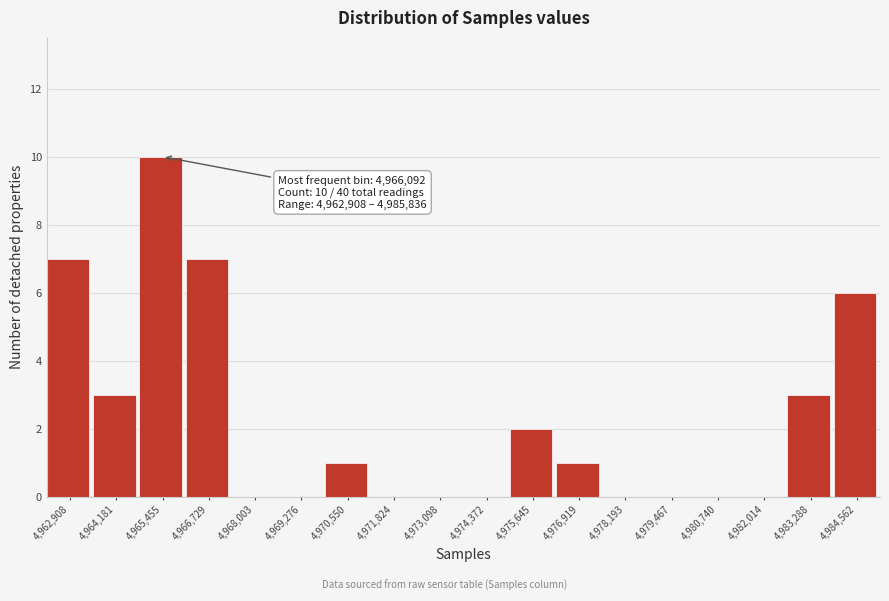

Reading left to right, what are all the values shown in this chart?

4,962,908=7	4,964,181=3	4,965,455=10	4,966,729=7	4,968,003=0	4,969,276=0	4,970,550=1	4,971,824=0	4,973,098=0	4,974,372=0	4,975,645=2	4,976,919=1	4,978,193=0	4,979,467=0	4,980,740=0	4,982,014=0	4,983,288=3	4,984,562=6